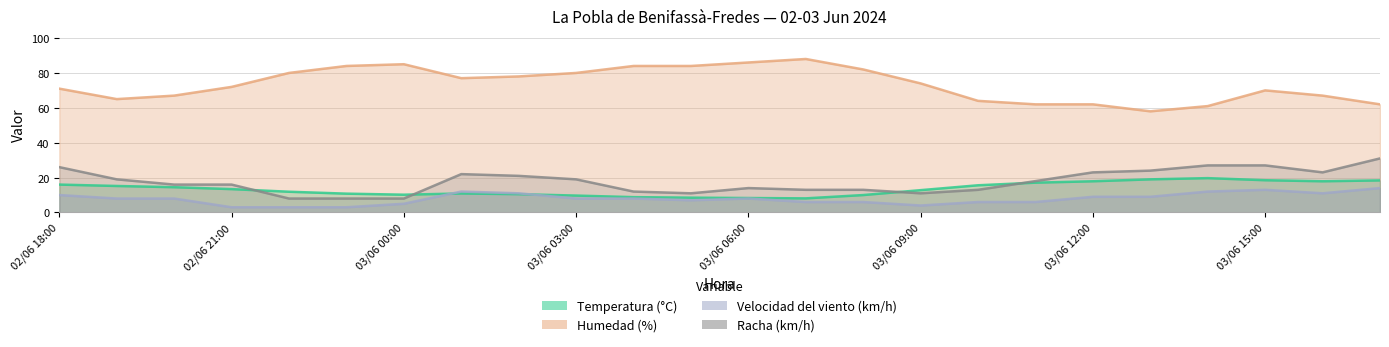

At which label does Racha (km/h) first exceed 18?

02/06 18:00